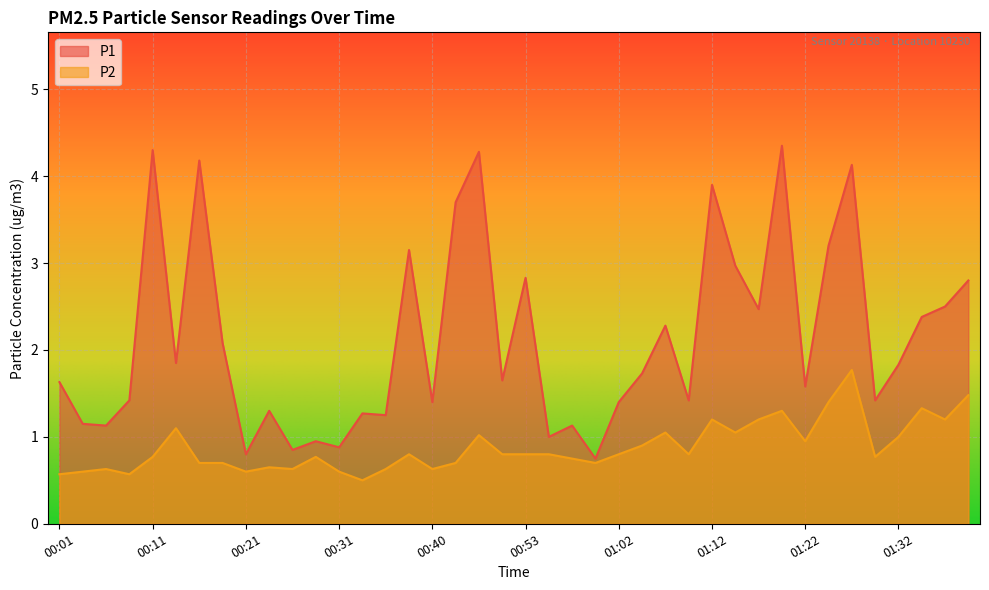

Rank the categories by P1 value from highest to lowest.

01:20, 00:11, 00:48, 00:16, 01:27, 01:12, 00:43, 01:25, 00:38, 01:15, 00:53, 01:39, 01:37, 01:17, 01:34, 01:07, 00:18, 00:14, 01:32, 01:05, 00:50, 00:01, 01:22, 00:09, 01:10, 01:30, 00:40, 01:02, 00:23, 00:33, 00:35, 00:04, 00:06, 00:57, 00:55, 00:28, 00:31, 00:26, 00:21, 01:00